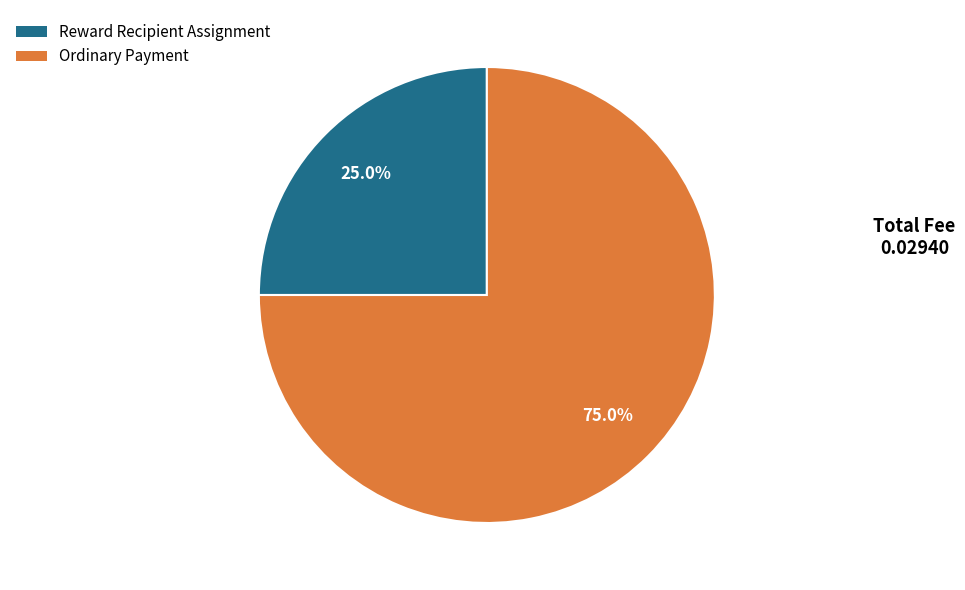

How many segments does this pie chart have?

2